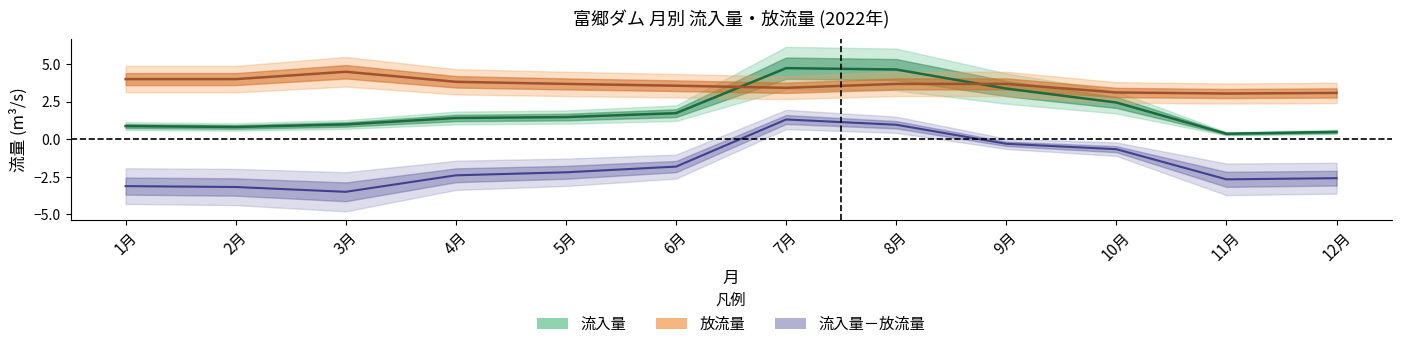

True or false: 放流量 and 流入量 intersect in this chart.

True